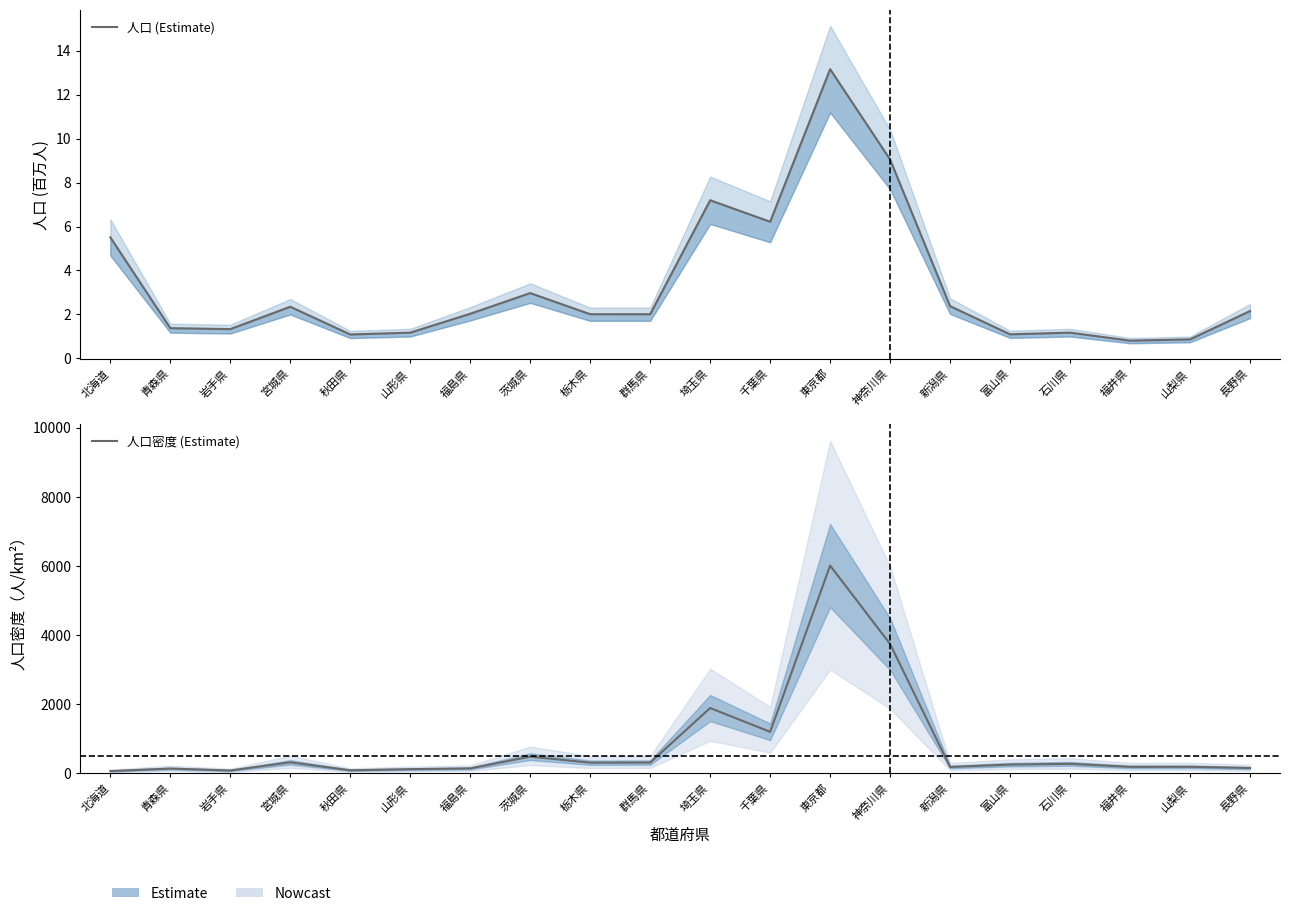

What are all the series names shown in the legend?

人口 (Estimate), 人口密度 (Estimate)